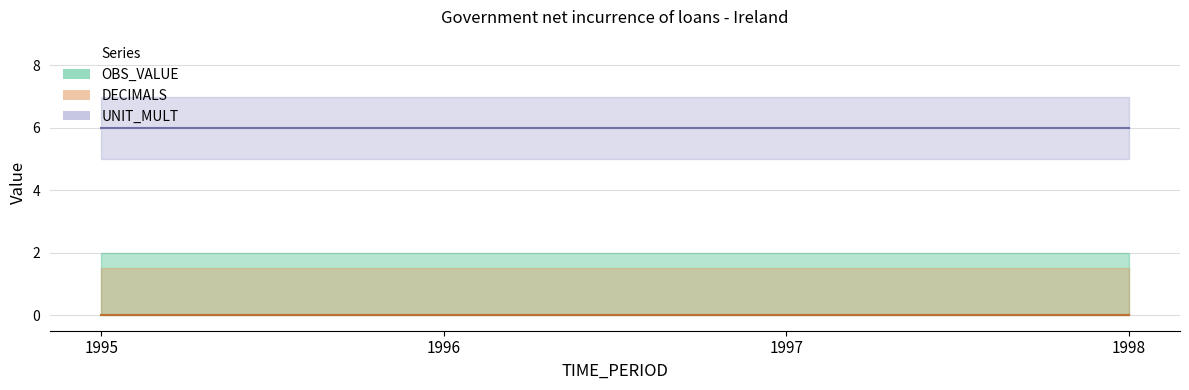

At how many categories does at least one series exceed 5?

4